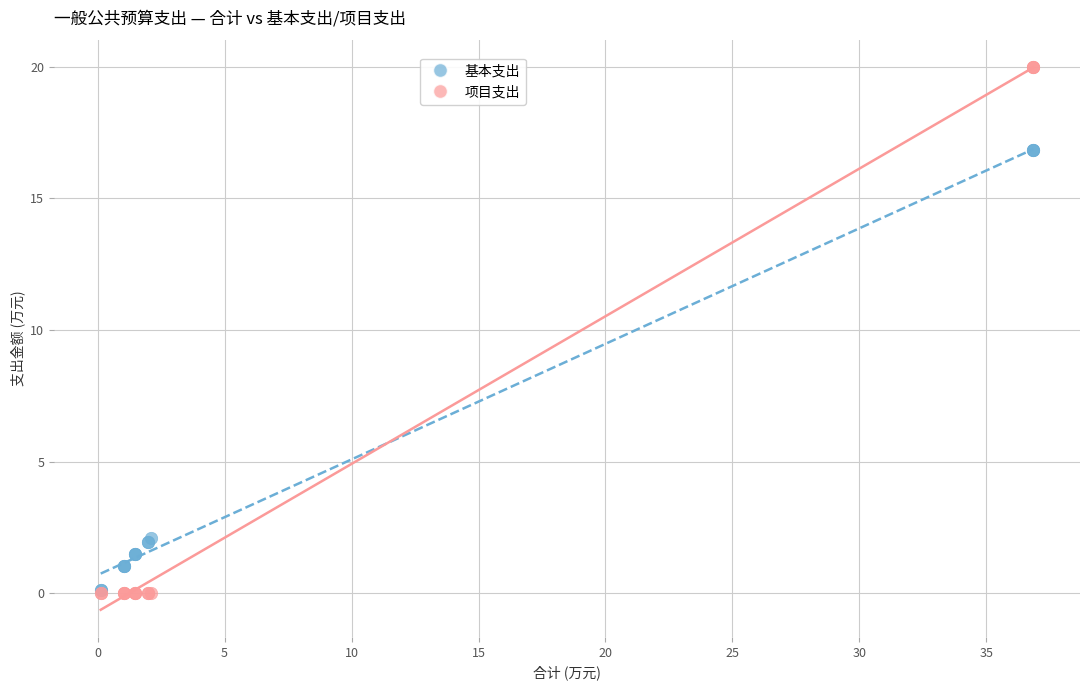

Which series contains the highest Y value?

项目支出